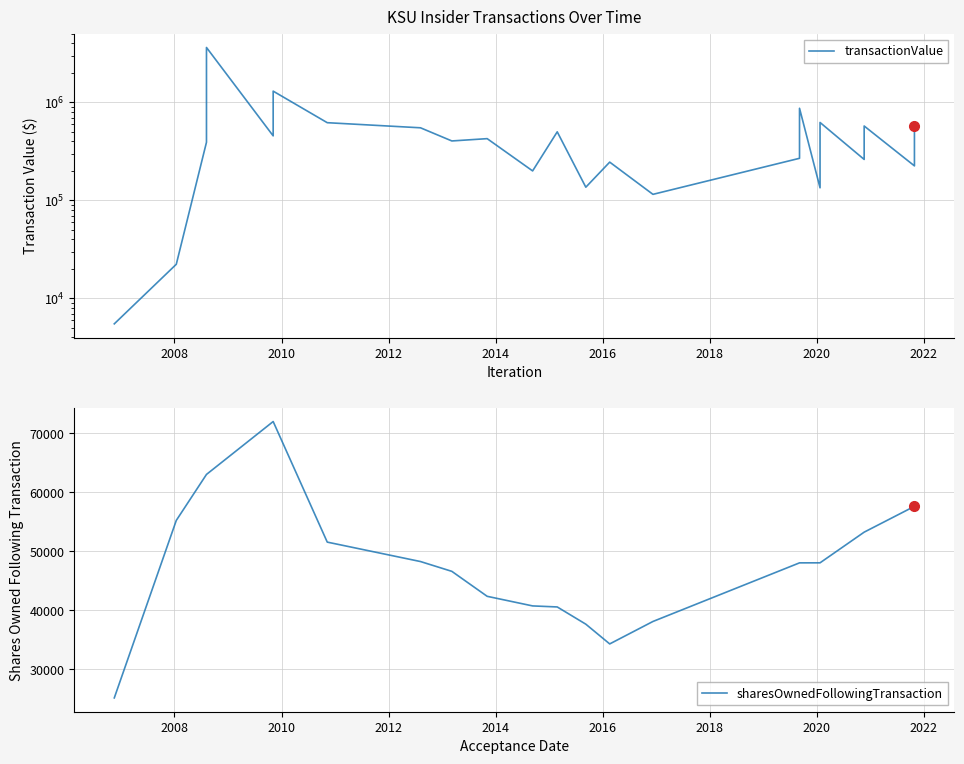

Which series has the largest range (max minus min)?

transactionValue